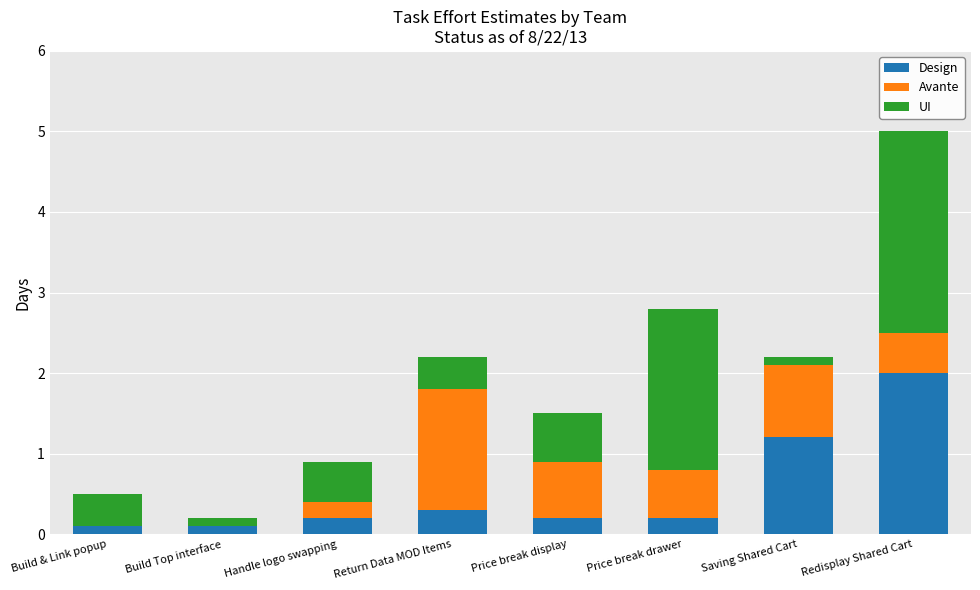

What is the total value across all series at Handle logo swapping?

0.9